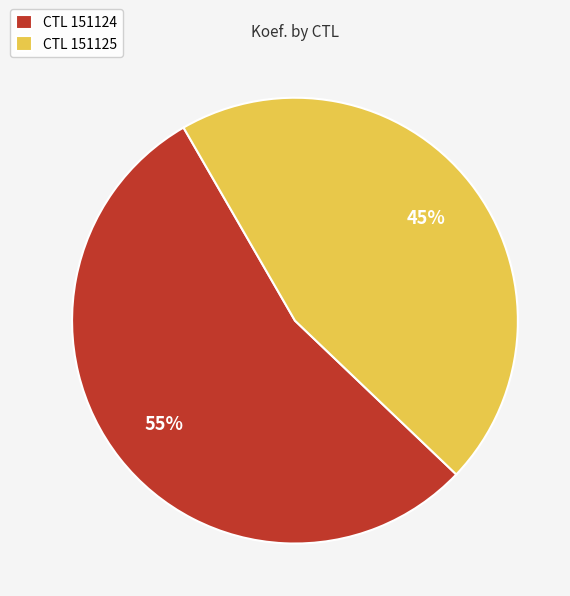

Is the sum of CTL 151125 and CTL 151124 greater than half?

Yes